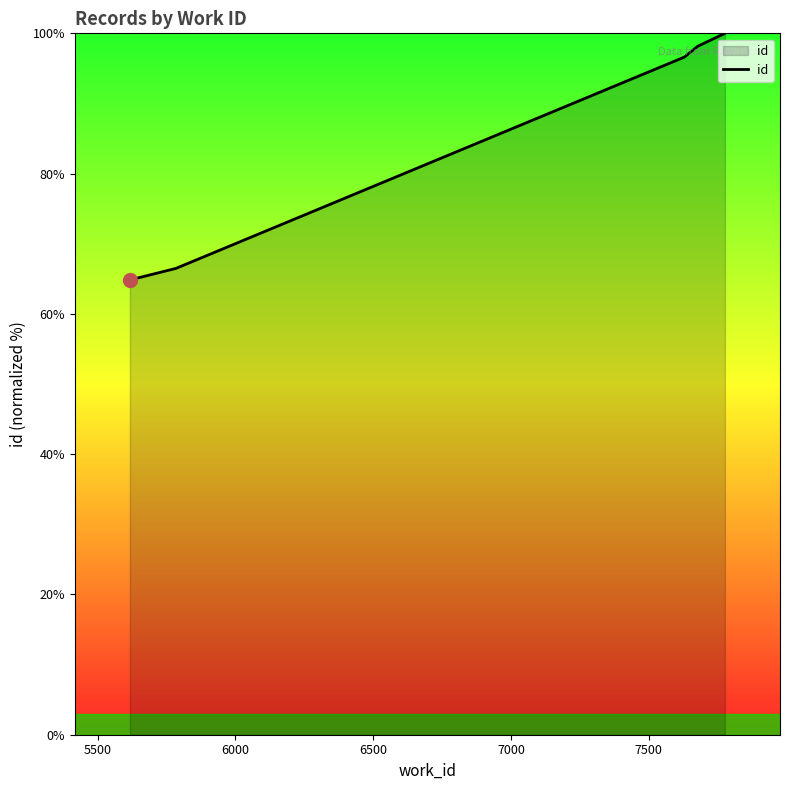

True or false: the data has more than 1 interior local peaks.

False